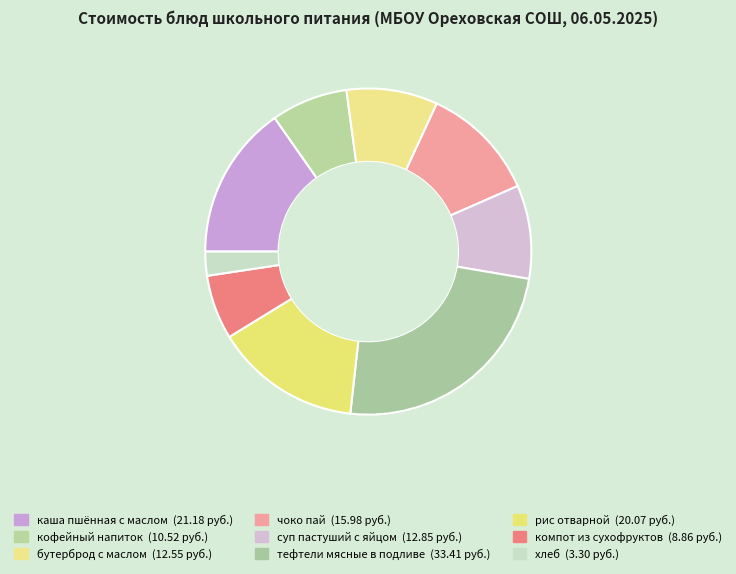

How many slices are in this pie chart?

9